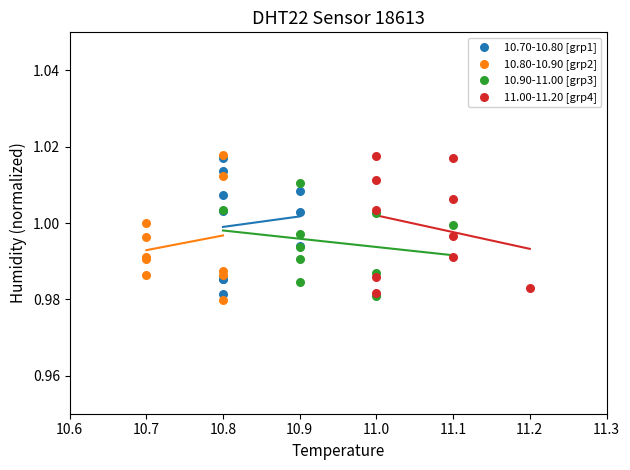

What are all the series names shown in the legend?

10.70-10.80 [grp1], 10.80-10.90 [grp2], 10.90-11.00 [grp3], 11.00-11.20 [grp4]